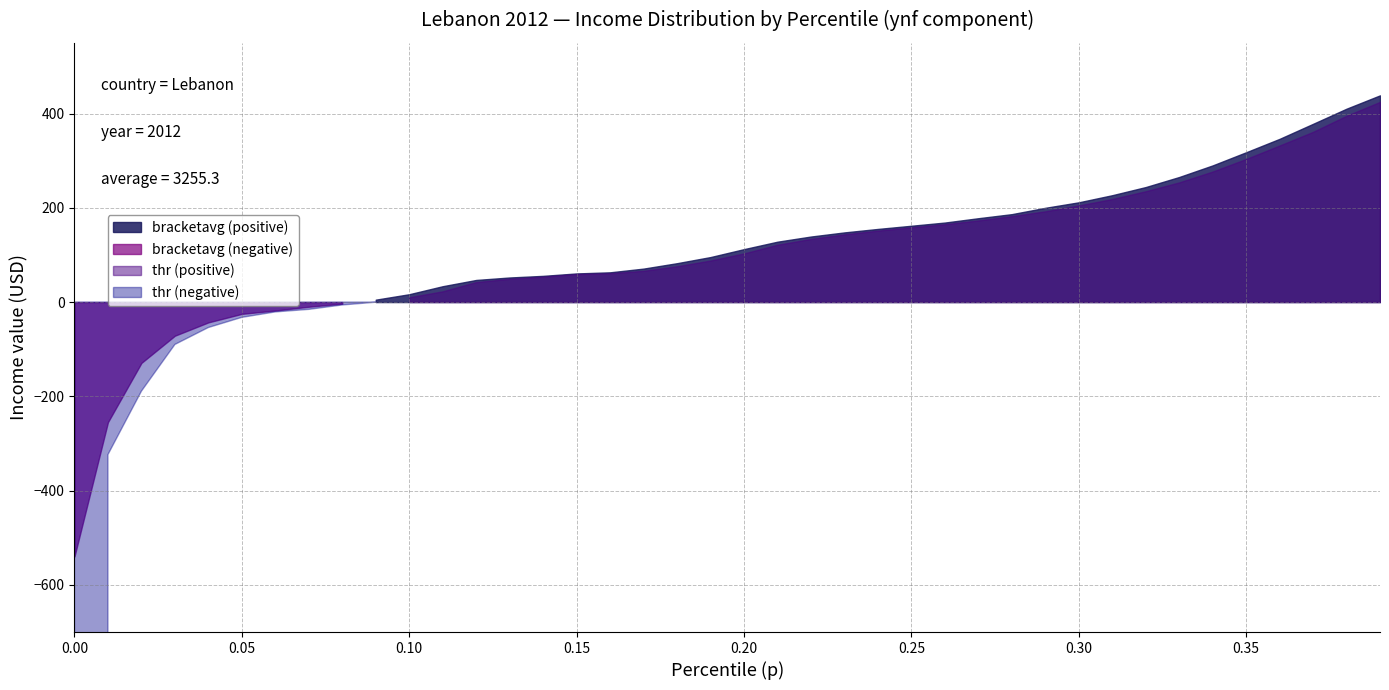

What is the total value across all series at 2?

-318.0